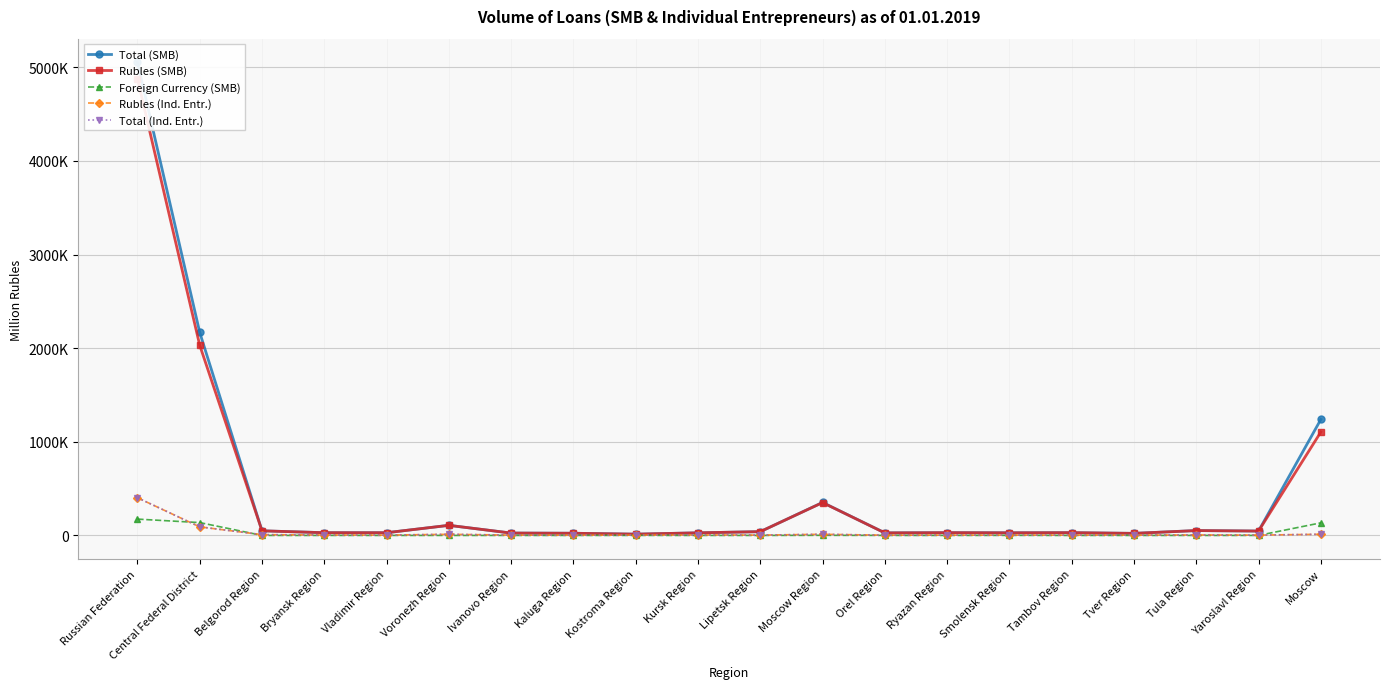

True or false: Rubles (SMB) and Rubles (Ind. Entr.) intersect in this chart.

False